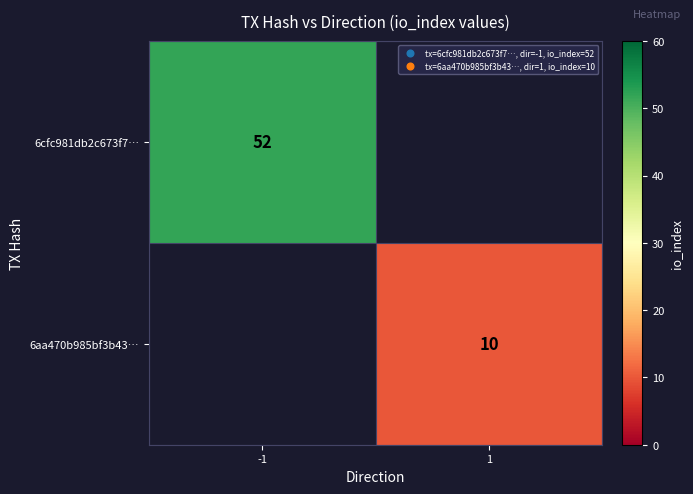

The 6aa470b985bf3b43… series shows 10 at 1. True or false?

True